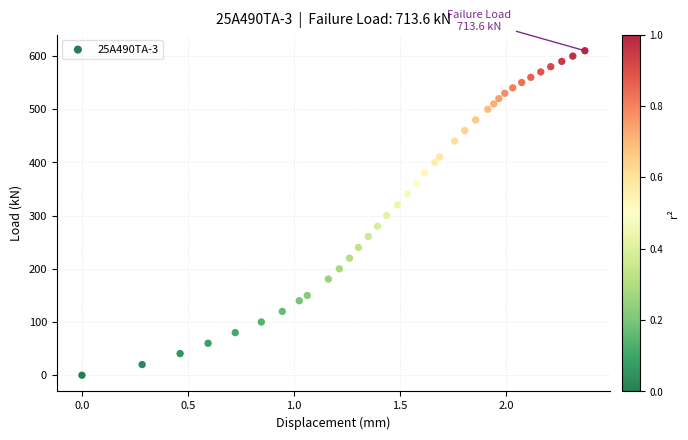

What is the range of X values (max minus min)?

2.4